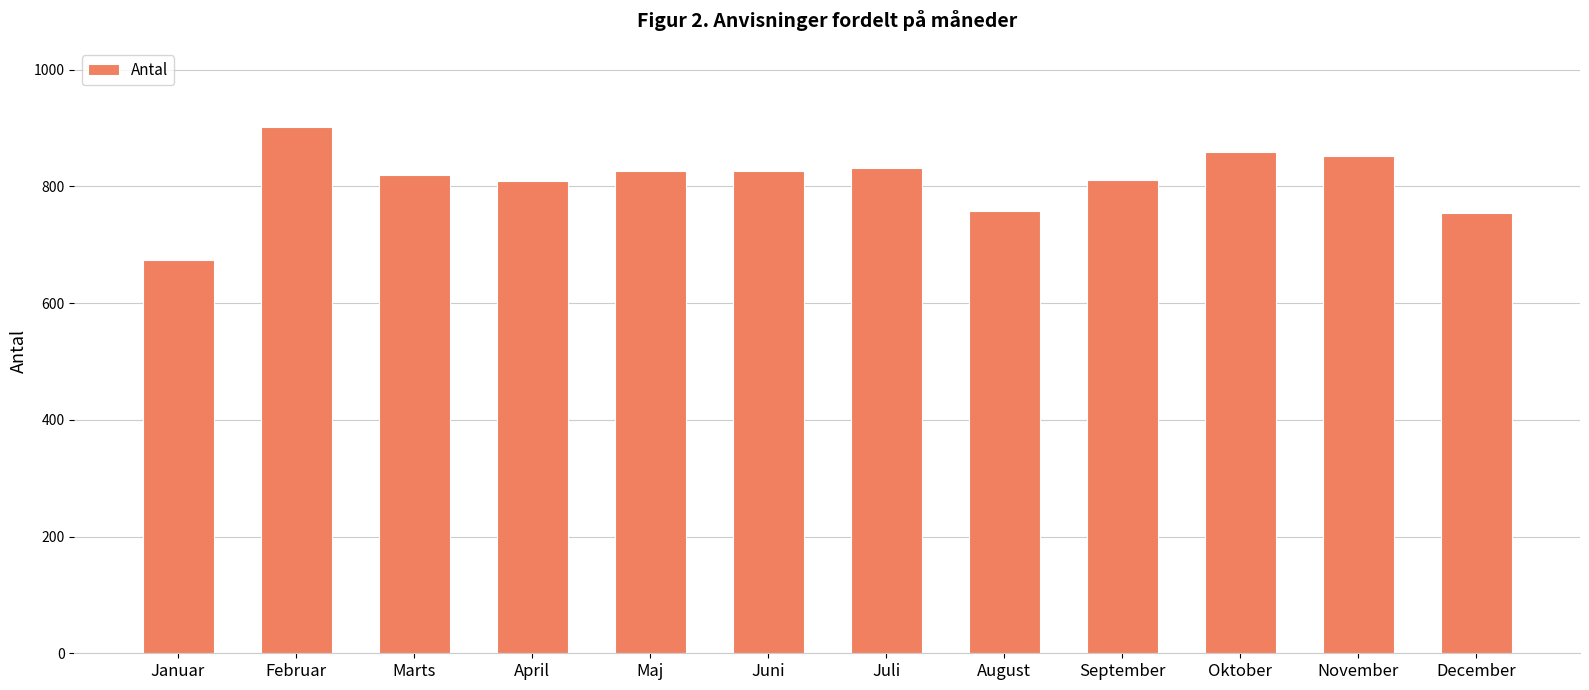

Which label corresponds to the largest value in the chart?

Februar